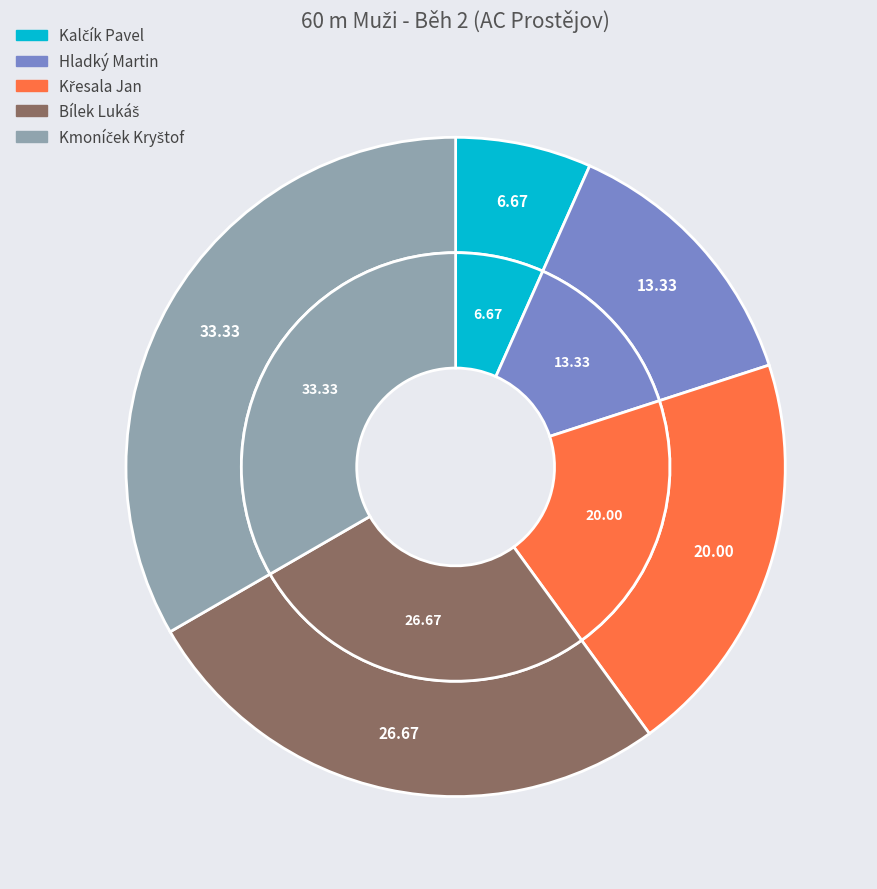

What is the total percentage of Hladký Martin and Kalčík Pavel?

20.0%